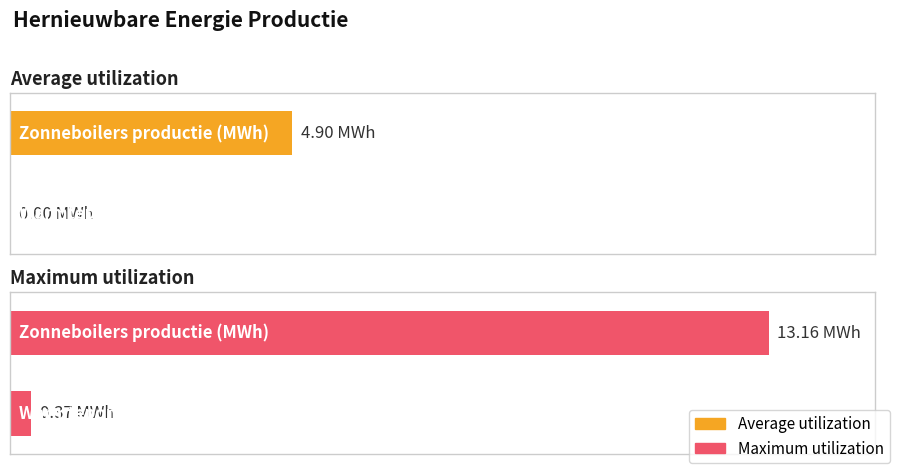

What is the label of the 1st bar from the left?

Zonneboilers productie (MWh)